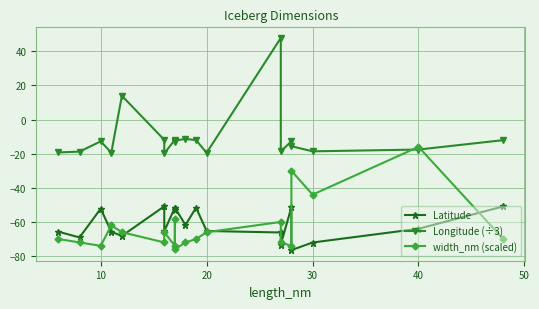

What is the minimum value for Longitude (÷3)?

-19.8